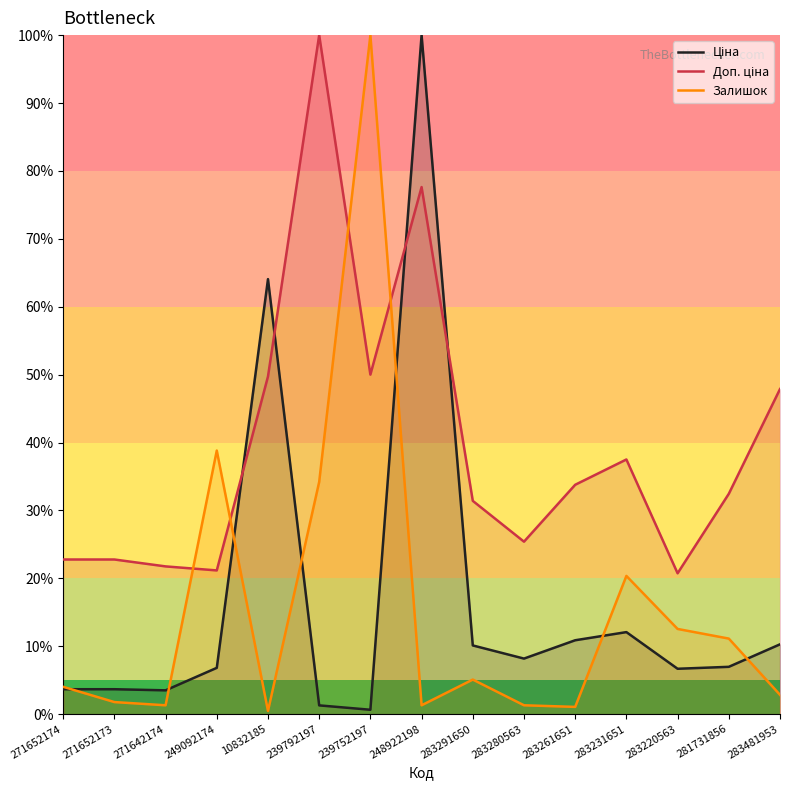

In Залишок, how many points are higher than both neighbors (excluding endpoints)?

4